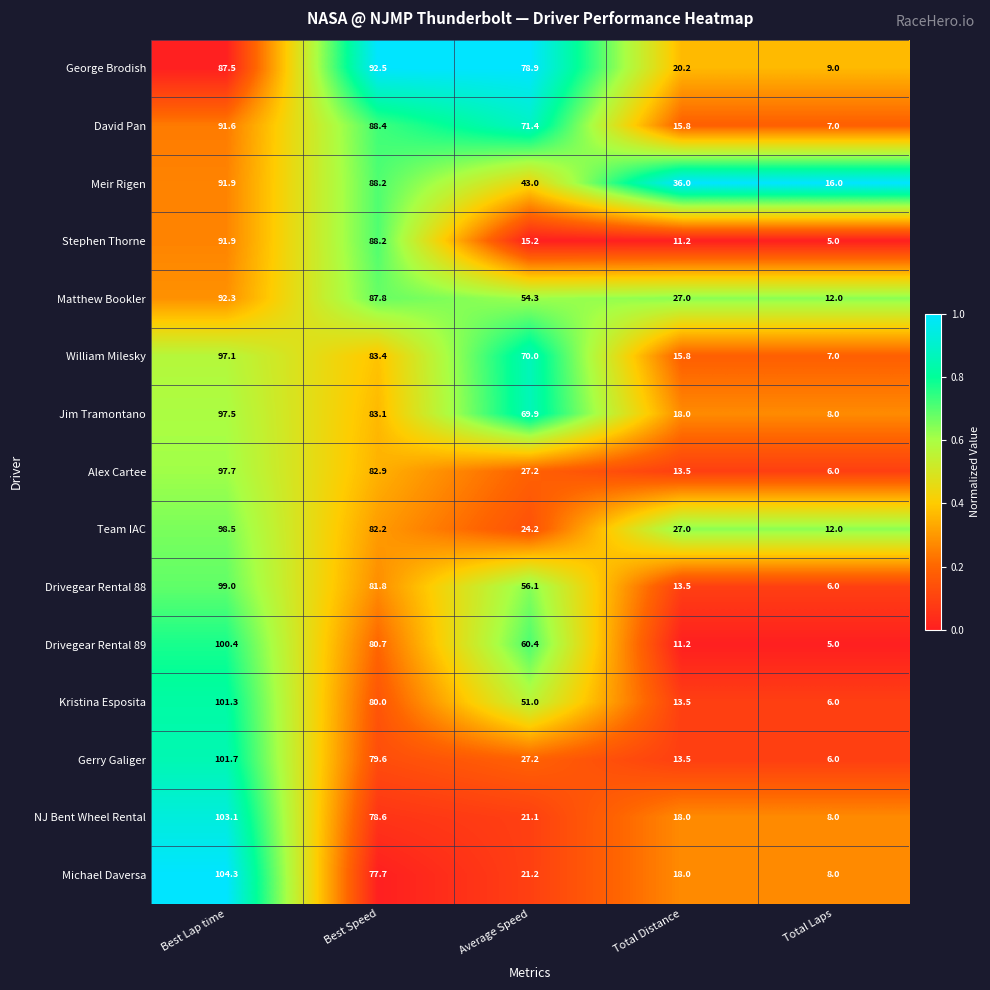

Which series has the largest range (max minus min)?

Michael Daversa